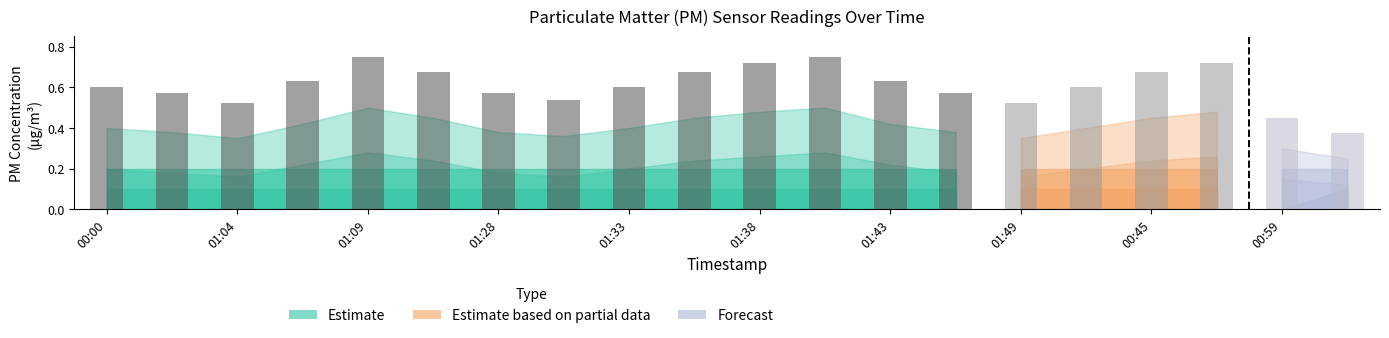

What is the sum of all values?

12.2